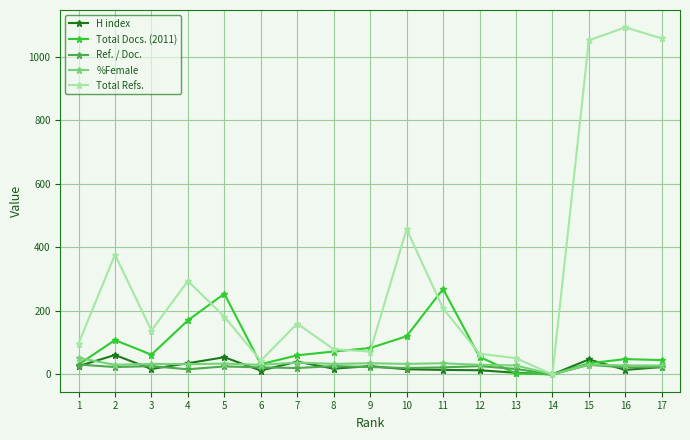

The value of Total Docs. (2011) at 5 is 254. True or false?

True